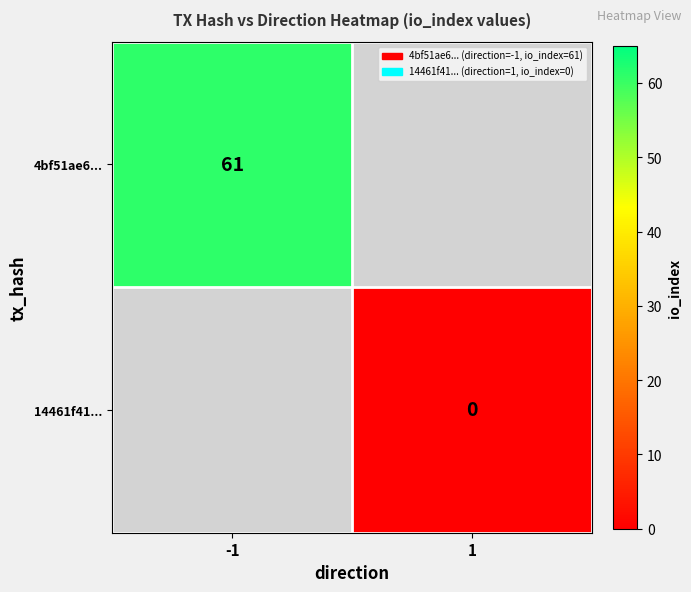

The 4bf51ae6... series shows 61 at -1. True or false?

True